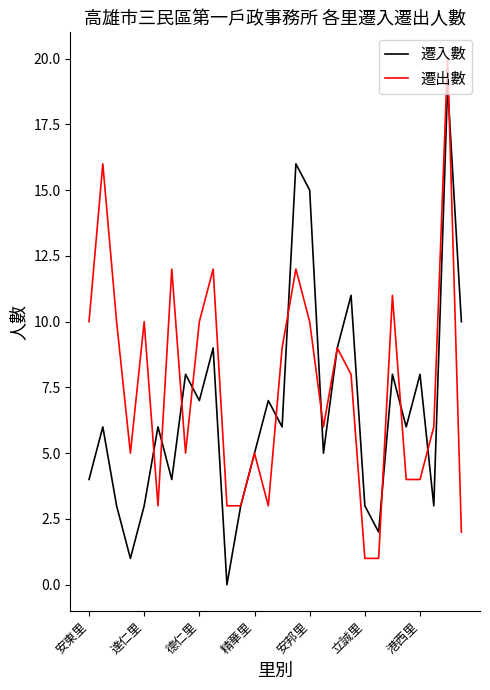

Rank the series by their maximum value, from lowest to highest.

遷入數, 遷出數